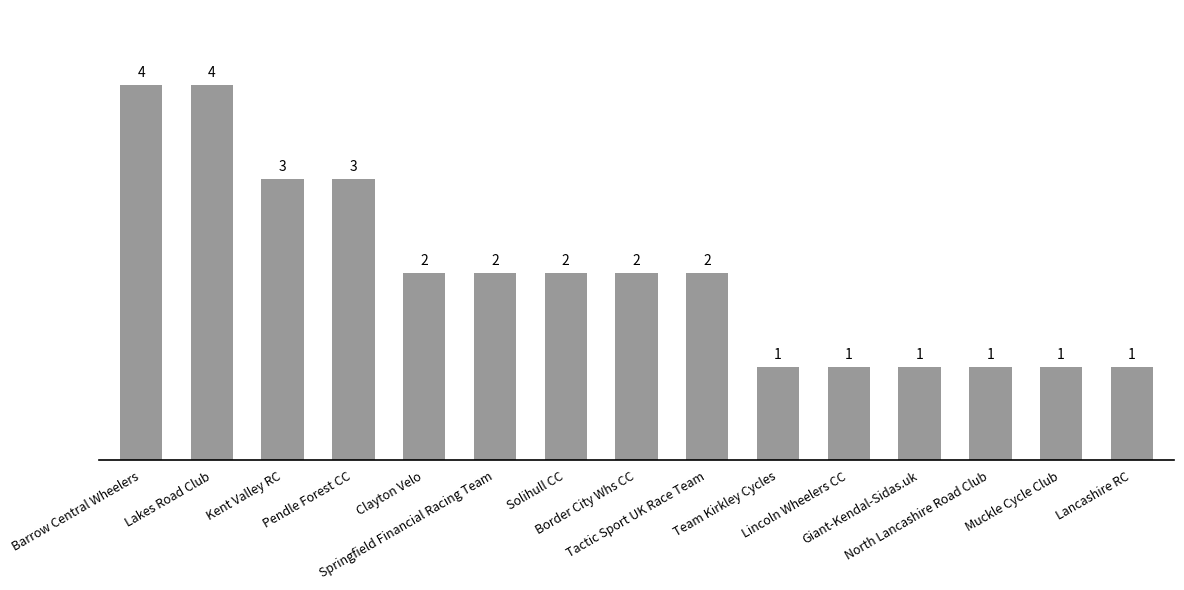

What is the maximum value shown in the chart?

4